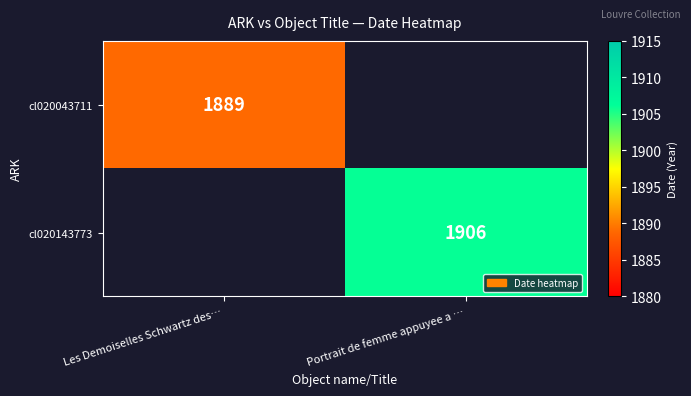

The cl020143773 series shows 1906 at Portrait de femme appuyee a …. True or false?

True